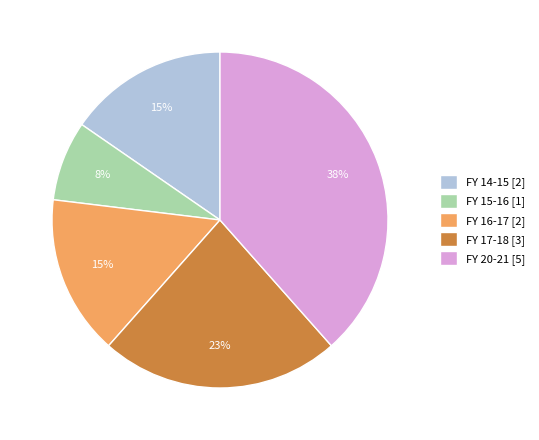

What is the largest slice in the pie chart?

FY 20-21